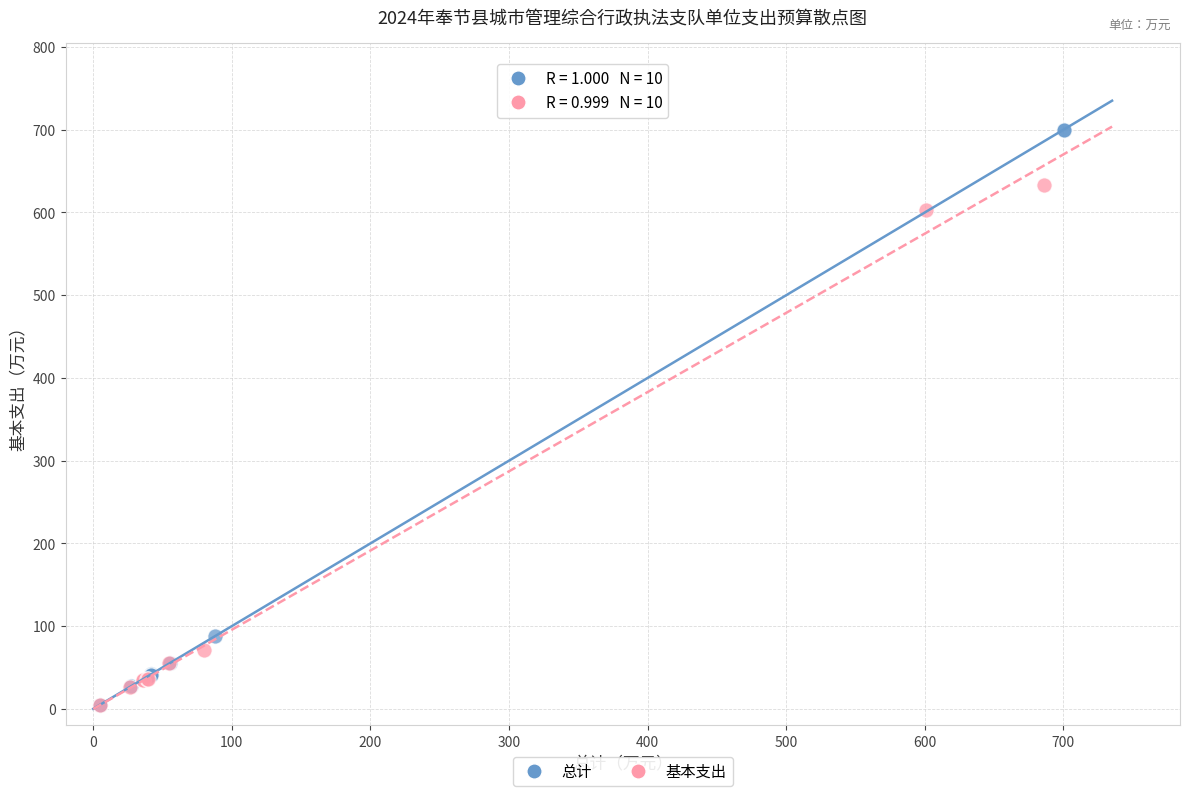

Which series reaches the maximum Y coordinate?

总计